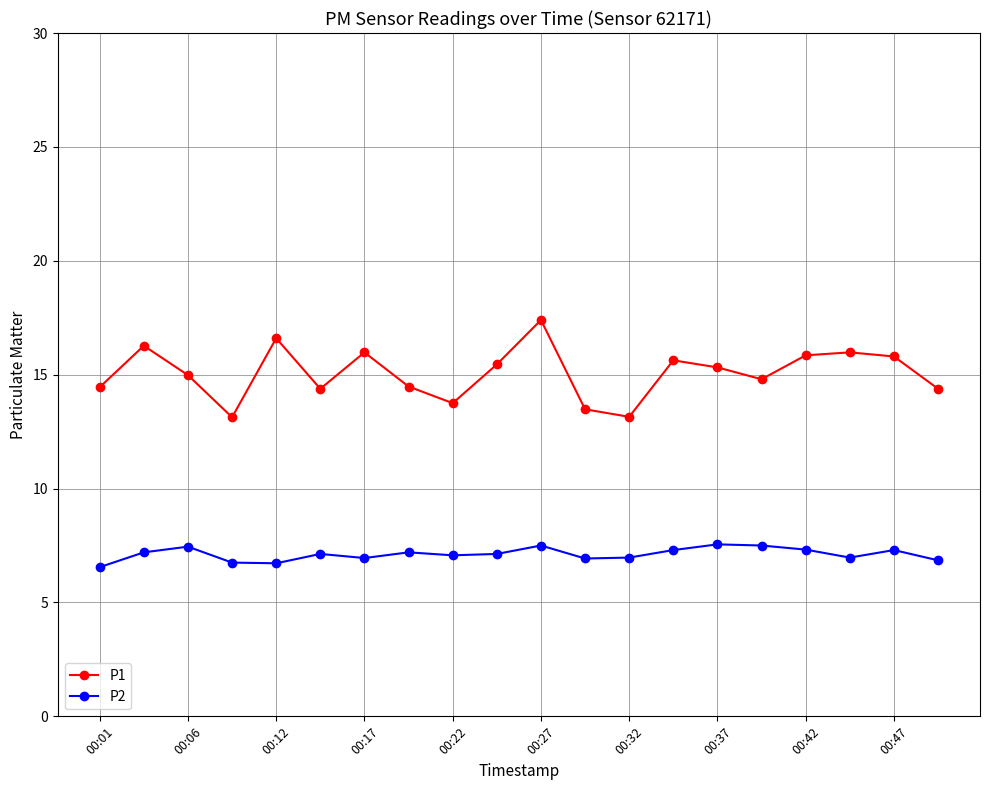

What is the sum of all P2 values?

142.3